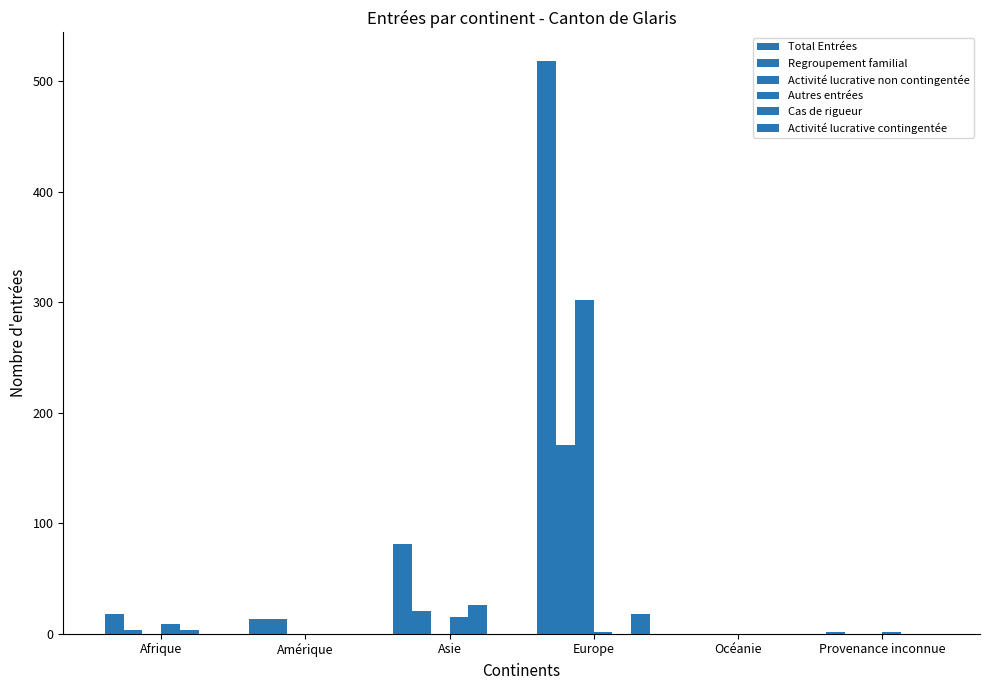

Between Asie and Océanie, which is larger?

Asie